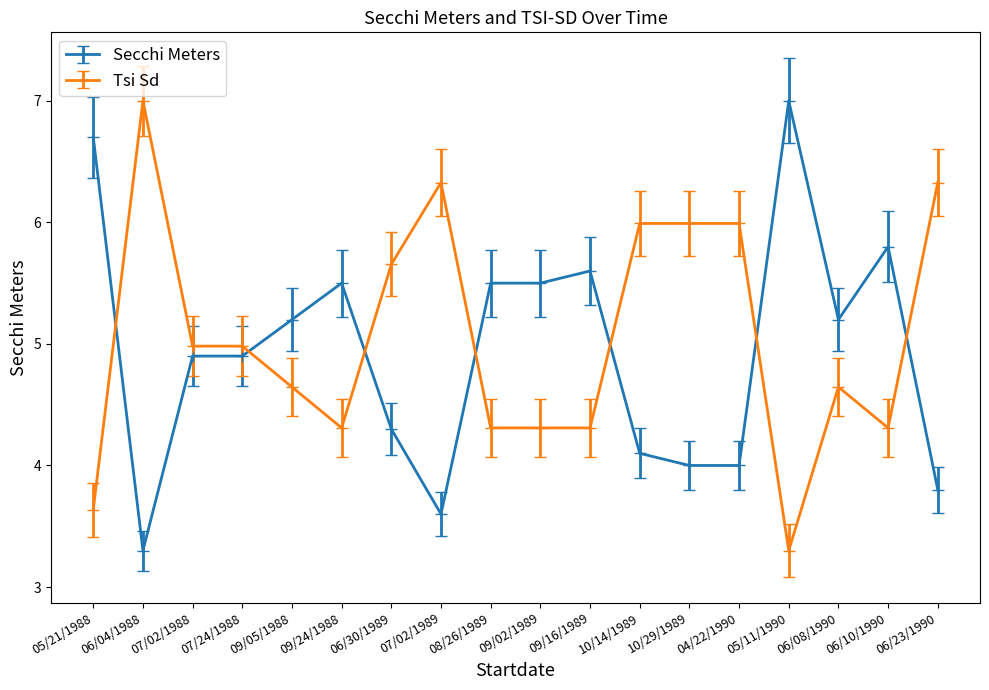

The Tsi Sd series shows 3.8 at 06/04/1988. True or false?

False